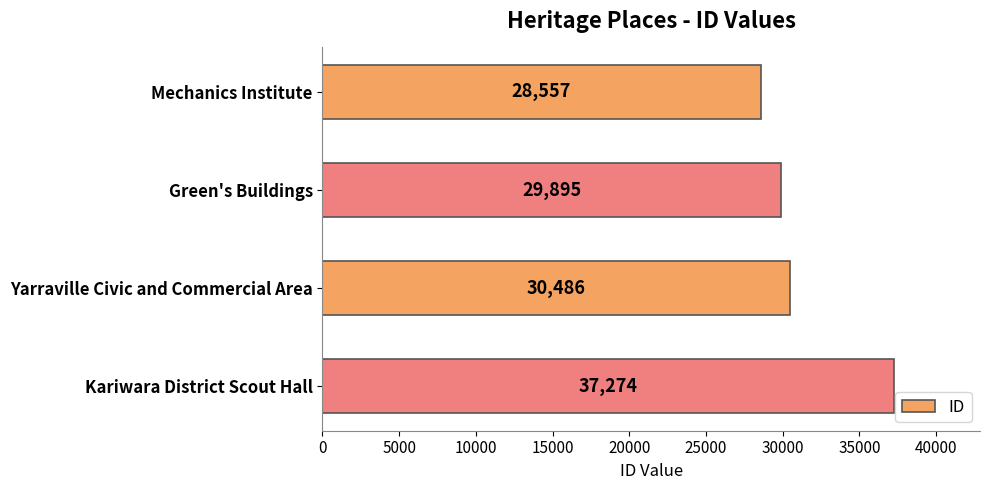

Rank the categories by value from highest to lowest.

Kariwara District Scout Hall, Yarraville Civic and Commercial Area, Green's Buildings, Mechanics Institute